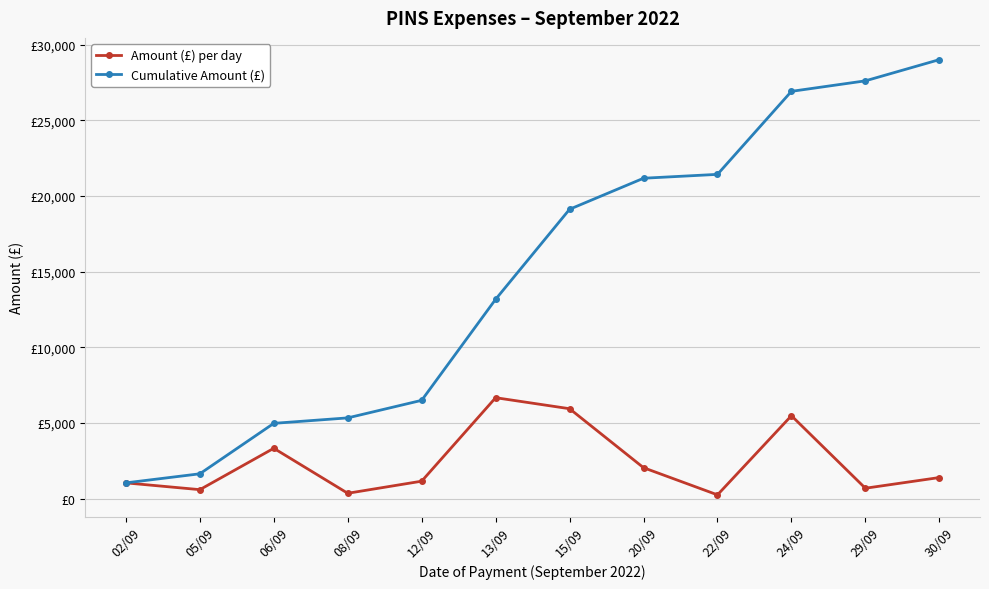

True or false: Cumulative Amount (£) has more than 0 points higher than both neighbors.

False